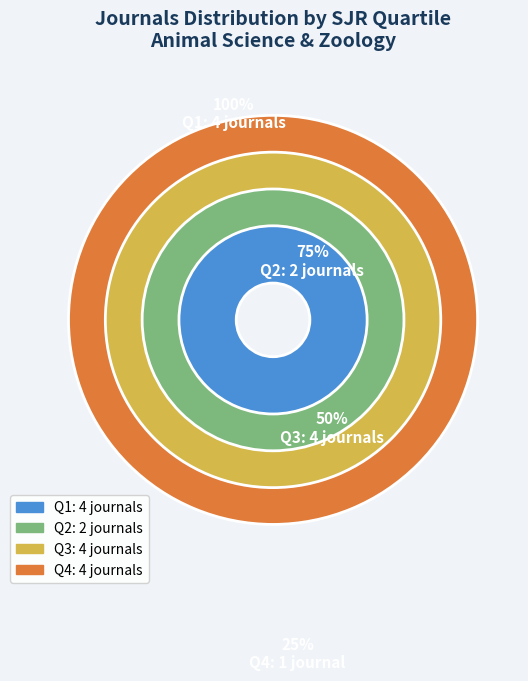

Combined, do Q2 and Q4 account for over 50%?

No